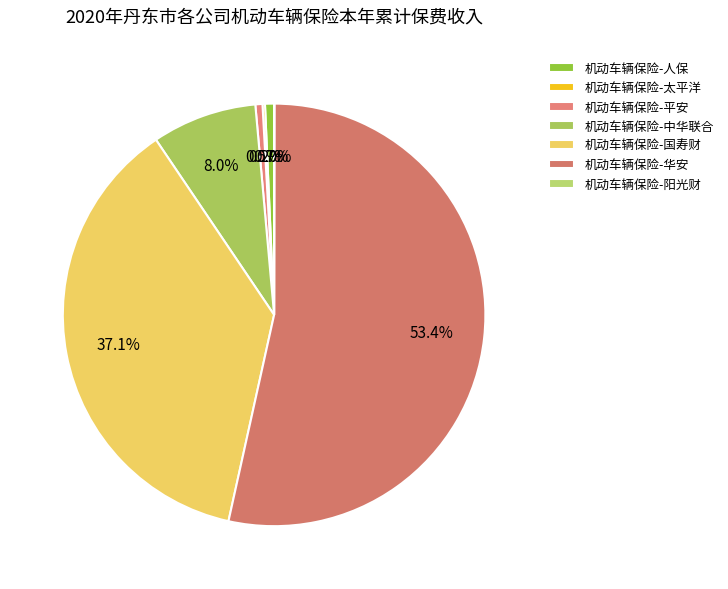

To the nearest percent, what is the difference between the 机动车辆保险-平安 and 机动车辆保险-中华联合 slice percentages?

7%